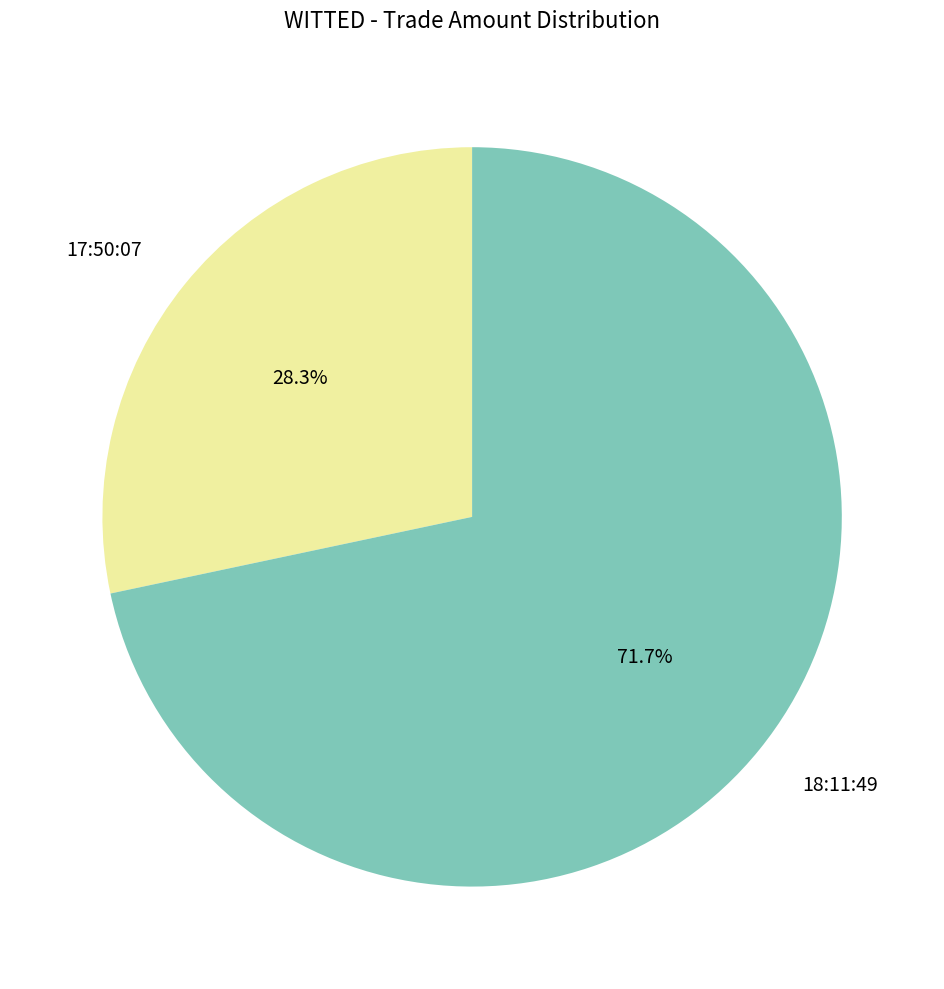

Is there a majority slice in this chart?

Yes